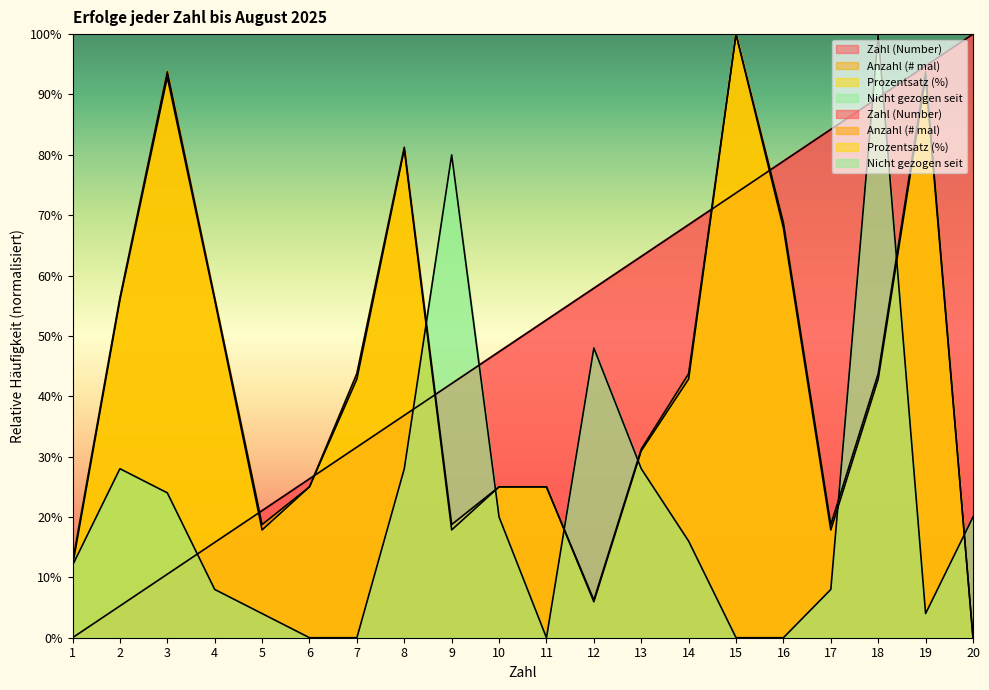

Read the Zahl (Number) value at 14.

68.4